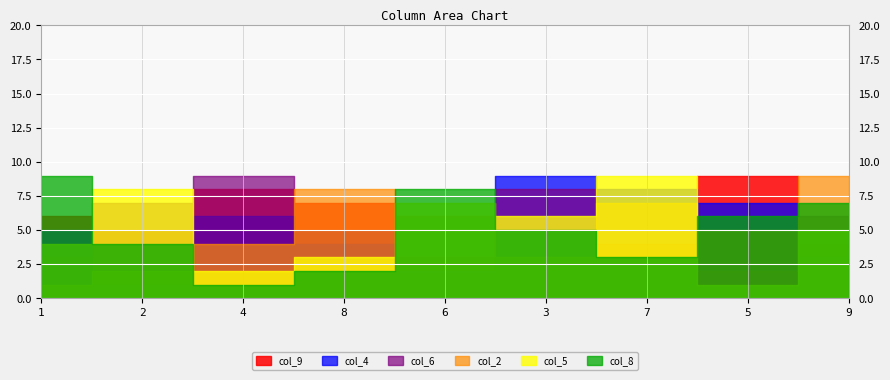

True or false: col_9 and col_6 intersect in this chart.

True